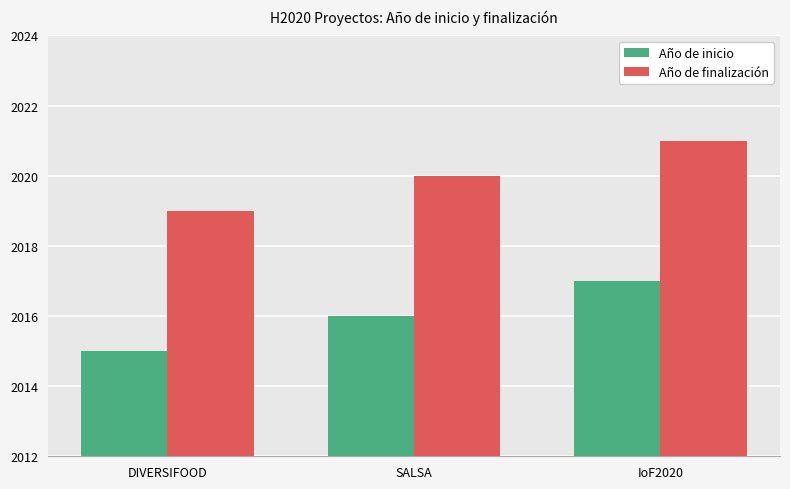

True or false: Año de finalización has a value of 1031 at DIVERSIFOOD.

False